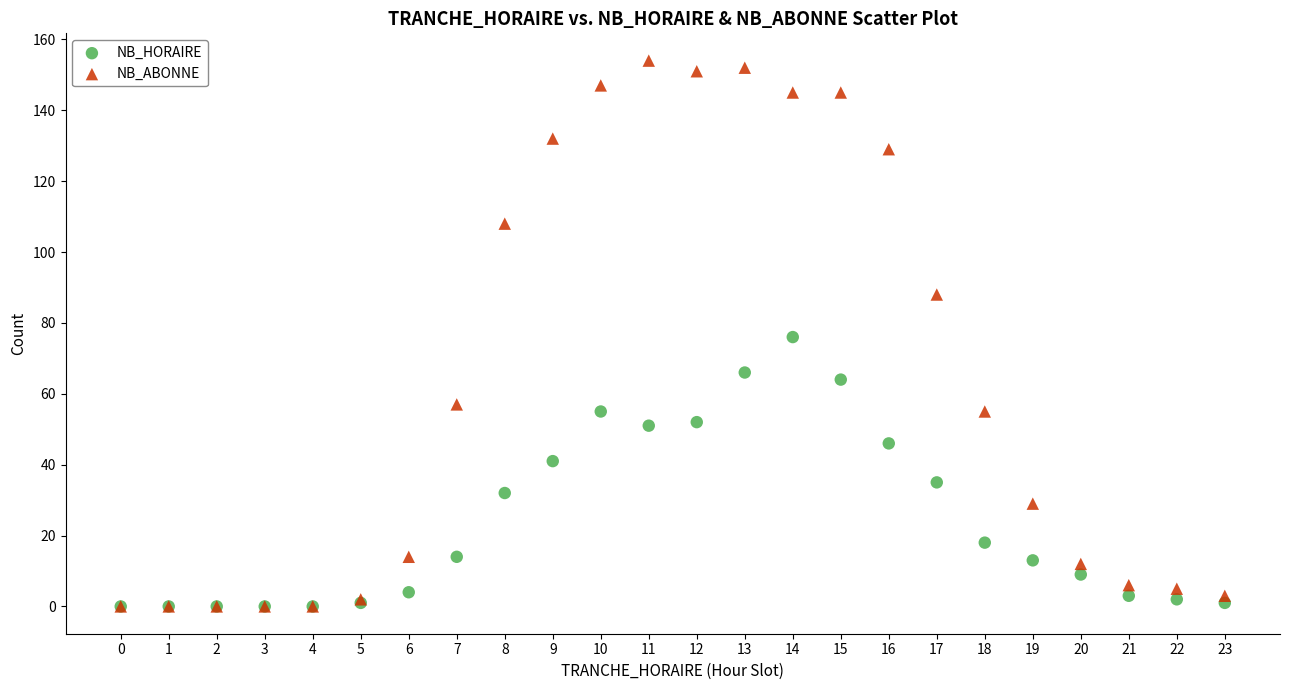

What are all the series names shown in the legend?

NB_HORAIRE, NB_ABONNE